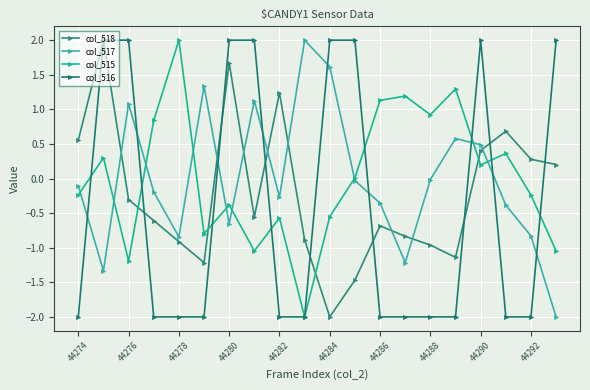

How many data points does each series have?

20